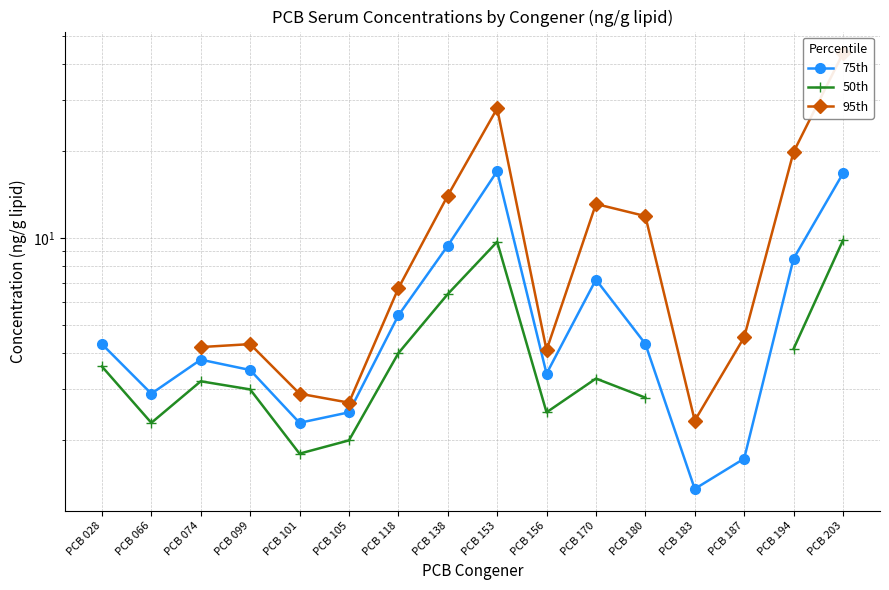

True or false: 50th has a value of 3.6 at PCB 028.

True